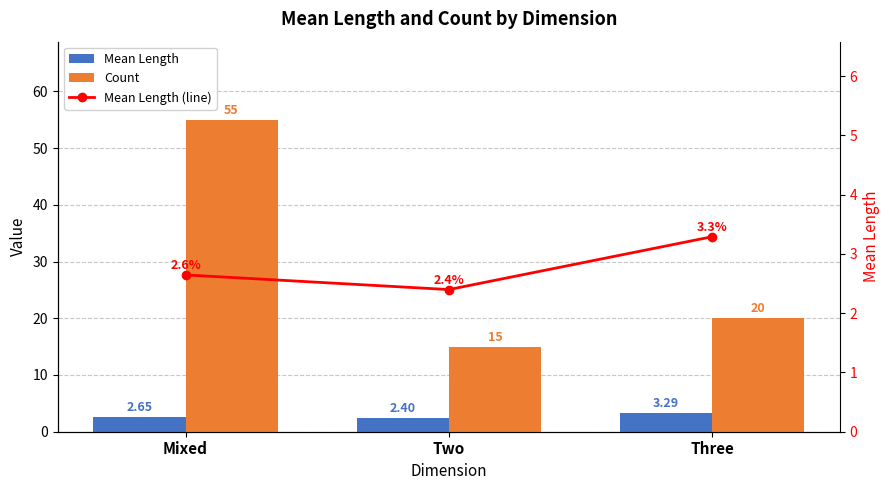

What are all the series names shown in the legend?

Mean Length, Count, Mean Length (line)